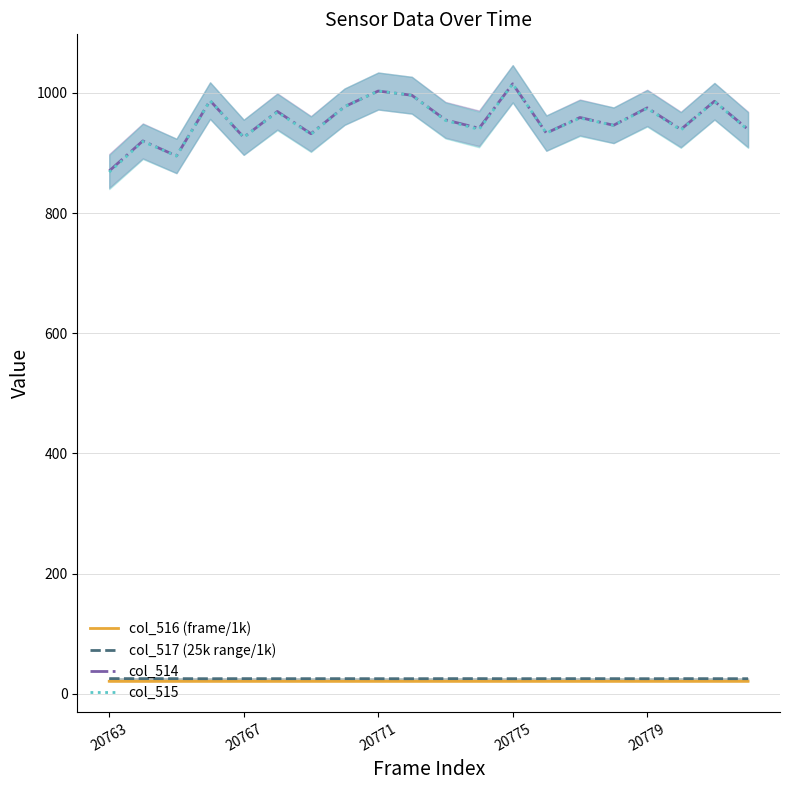

What is the smallest value displayed?

20.8